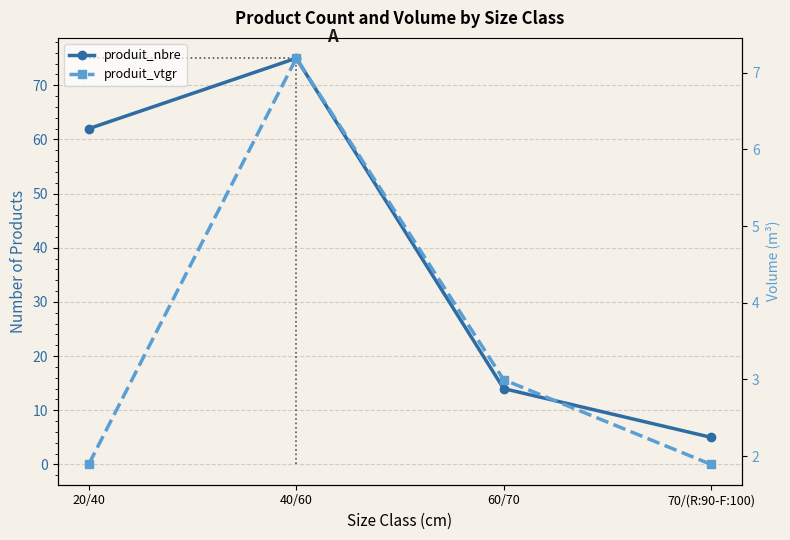

What is the average value of the produit_vtgr series?

3.5